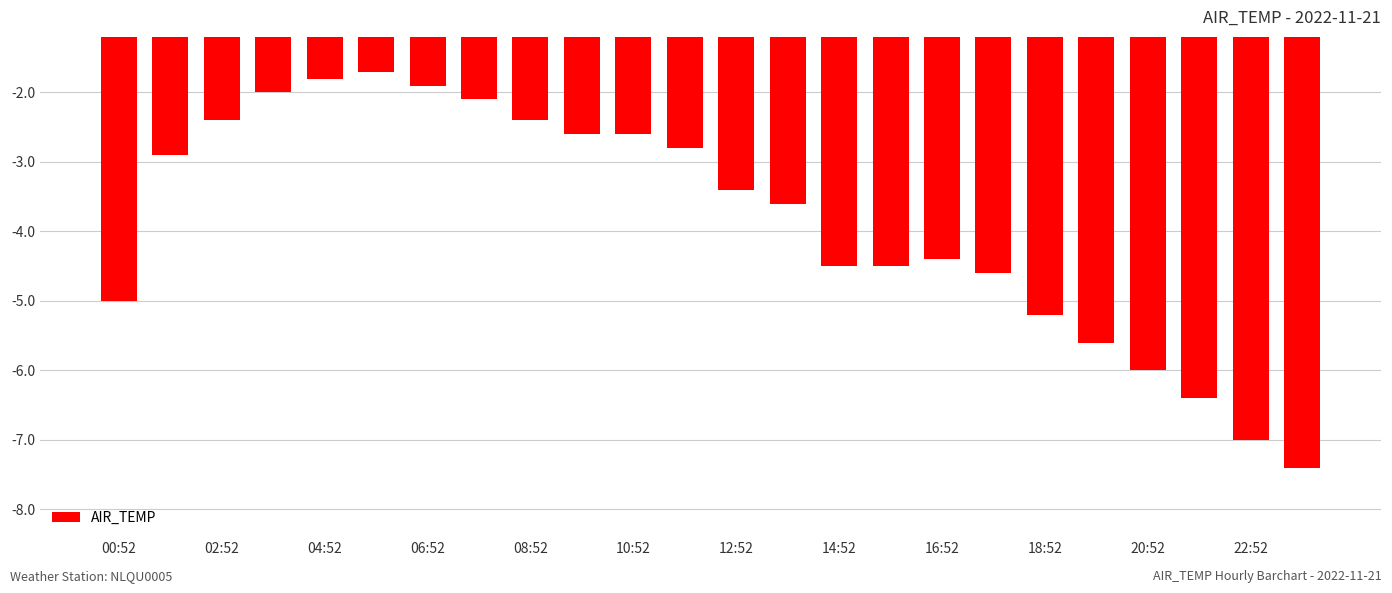

Count the number of values greater than -3.

11